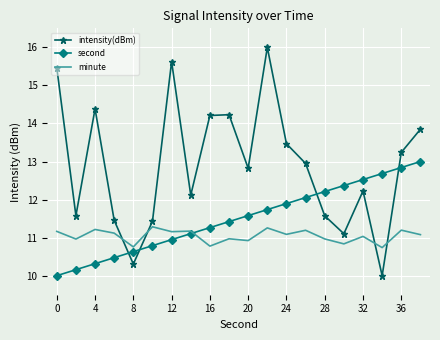

What is the minimum value shown in the chart?

10.0